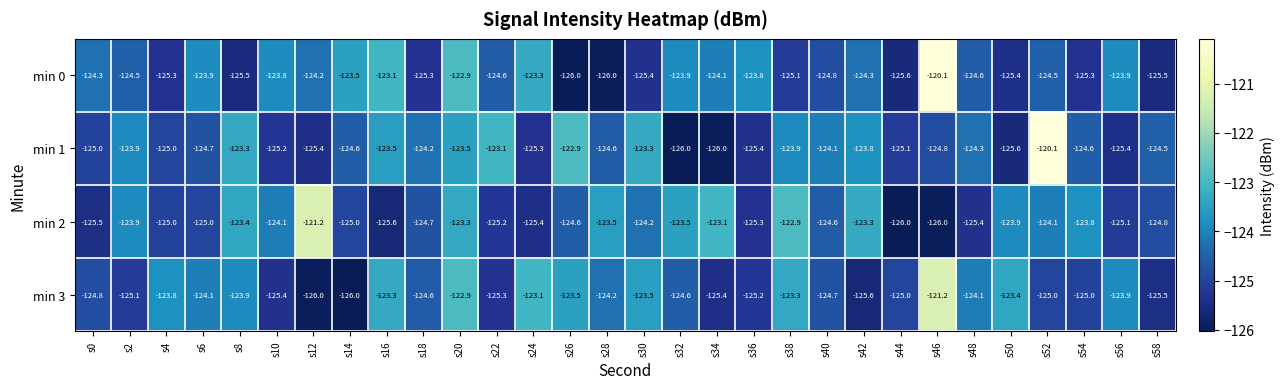

Is the value of min 2 at s50 greater than the value of min 1 at s48?

Yes